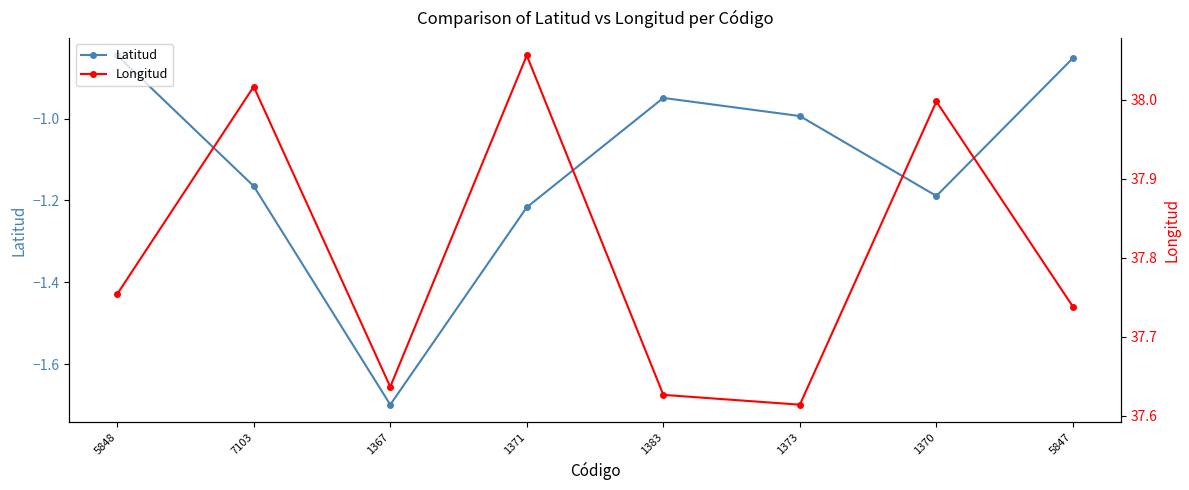

Rank the categories by Latitud value from highest to lowest.

5848, 5847, 1383, 1373, 7103, 1370, 1371, 1367